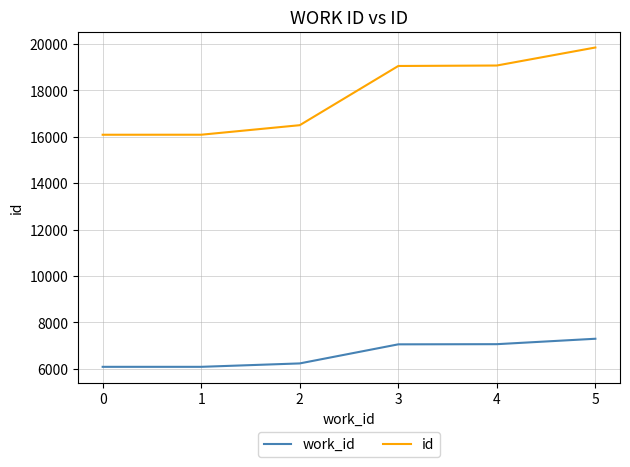

Rank the series by their average value, from highest to lowest.

id, work_id